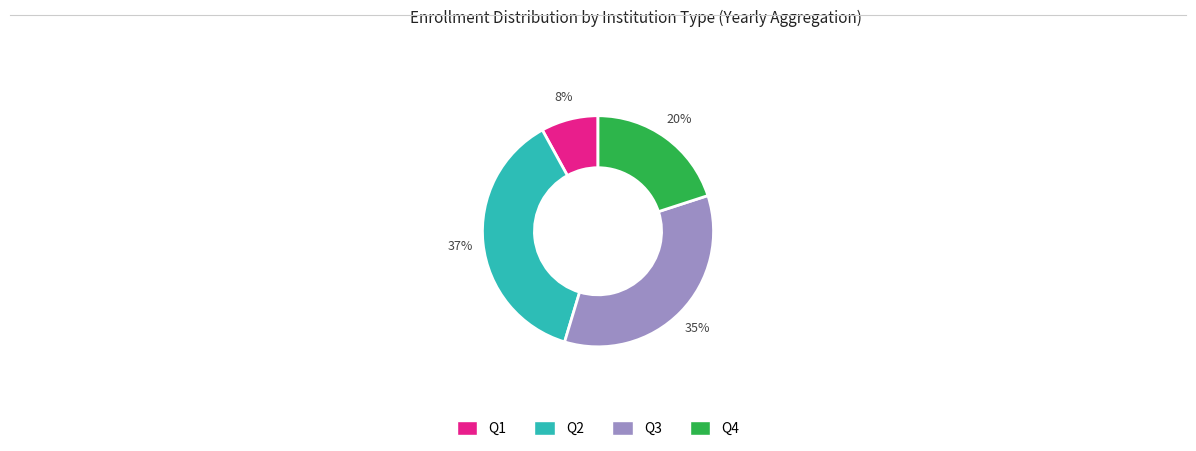

Rank the categories by value from lowest to highest.

Q1, Q4, Q3, Q2